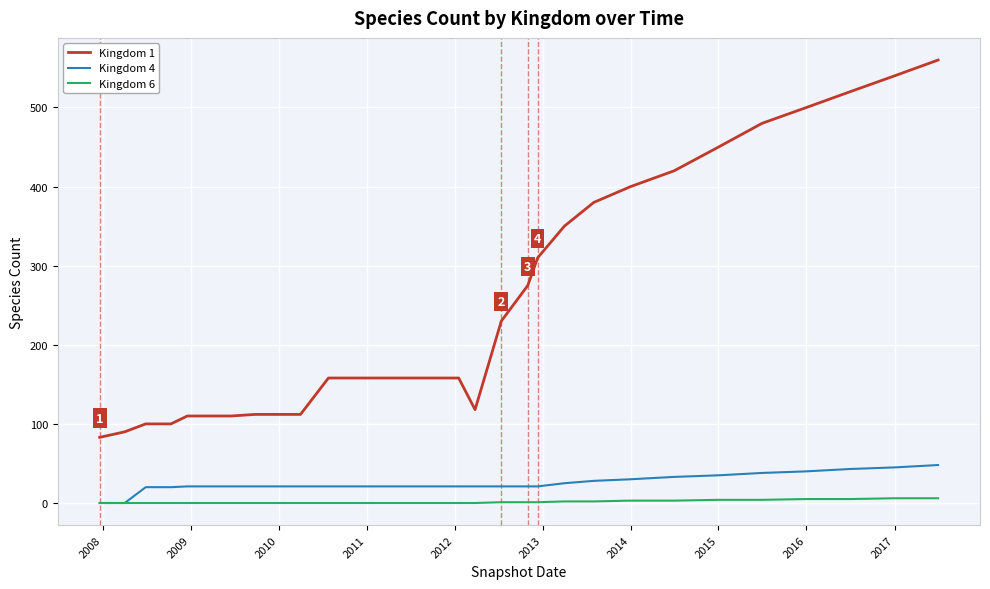

Which series has the largest total across all categories?

Kingdom 1